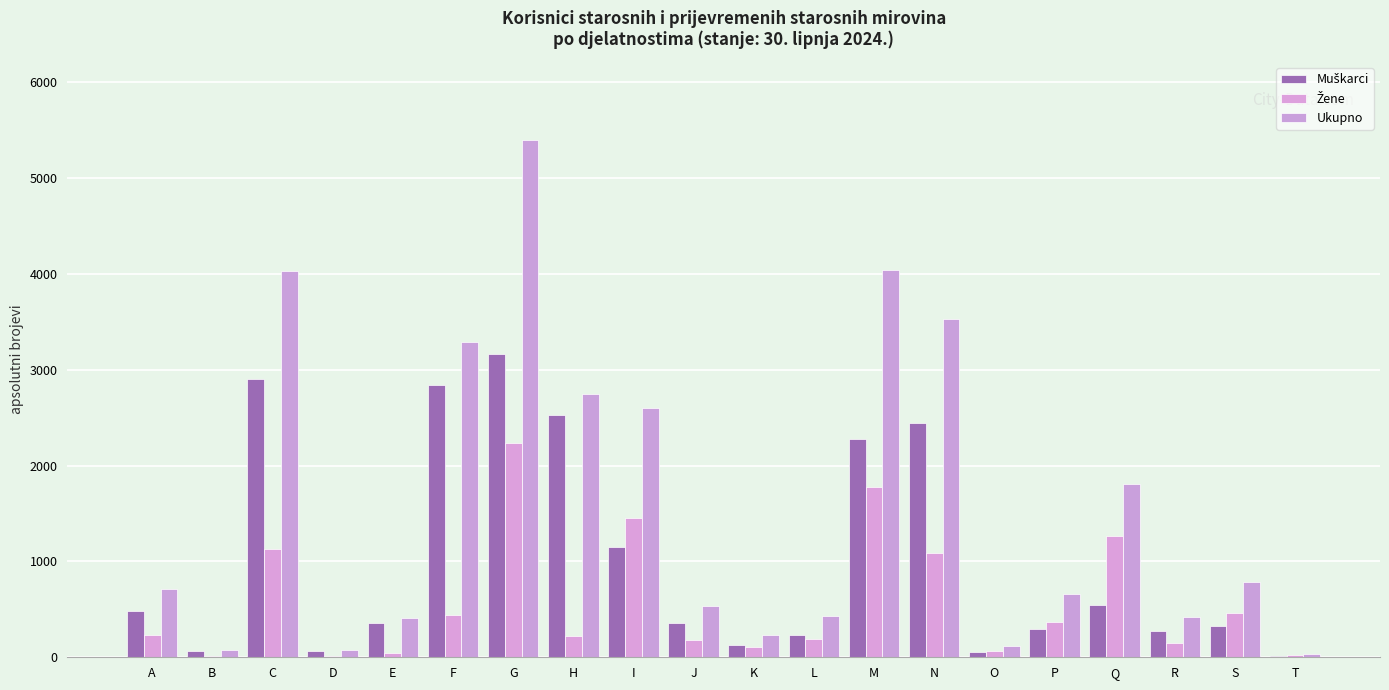

What is the minimum value for Muškarci?

16